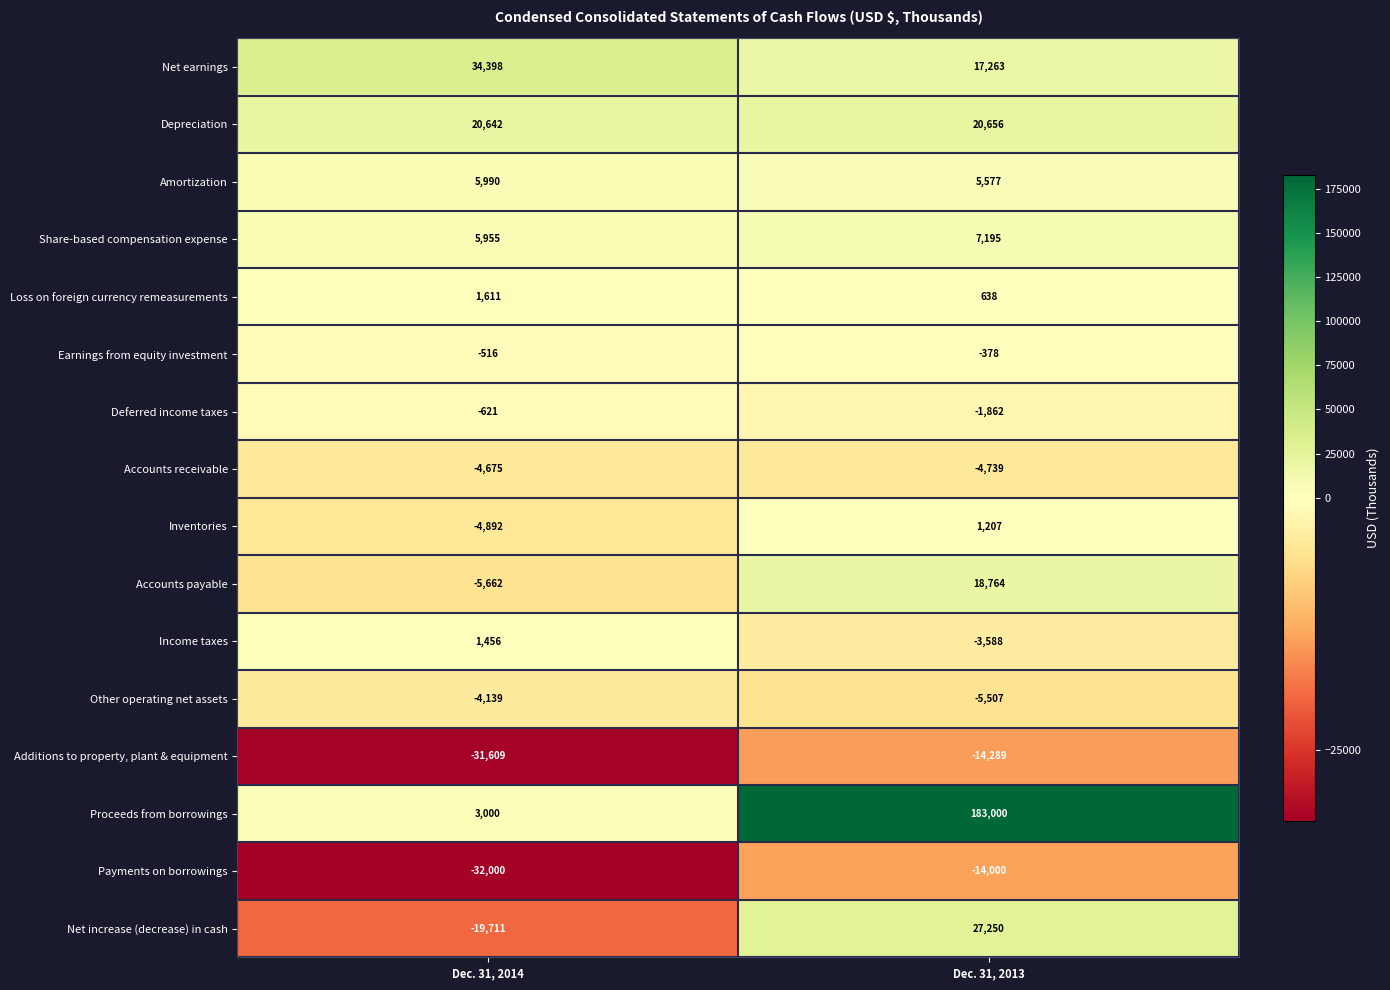

What is the difference between the maximum and minimum values in the Payments on borrowings series?

18000